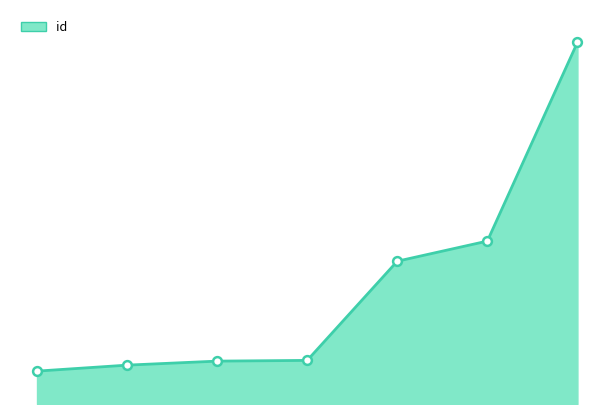

How many lines are shown in the chart?

1